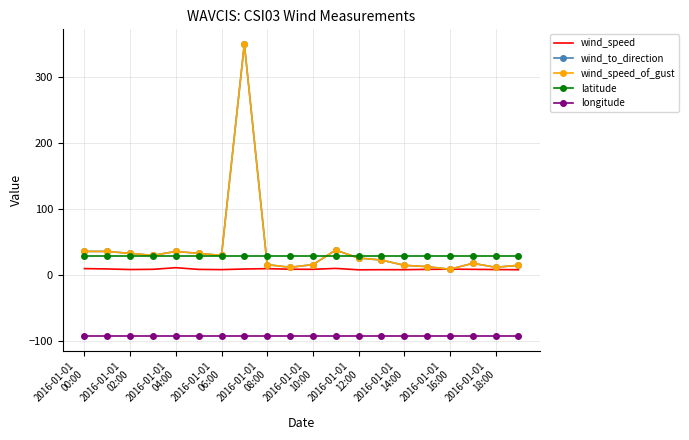

What is the average value of the wind_to_direction series?

39.9